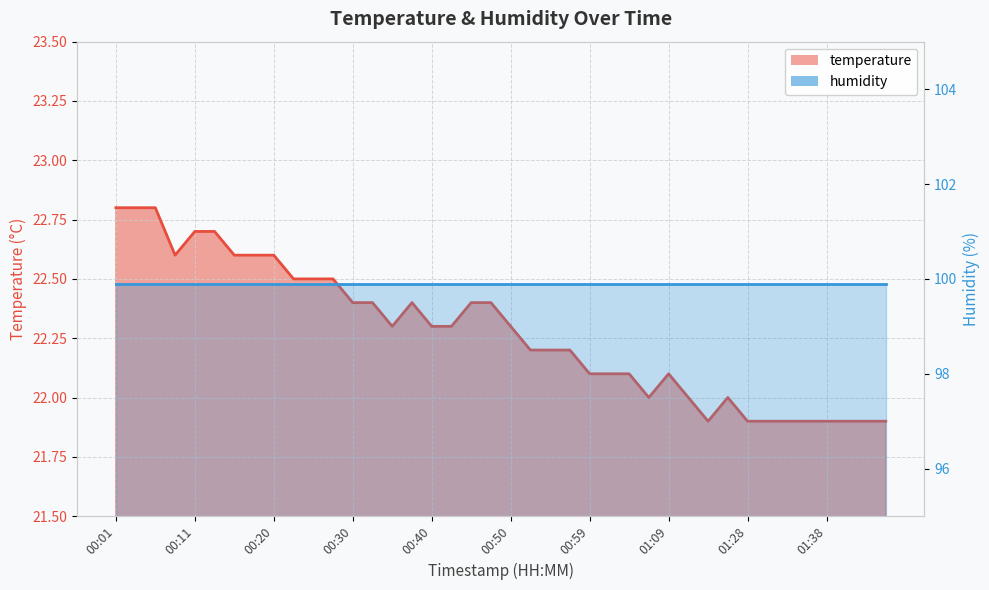

Approximately how many times larger is the value at 01:30 compared to 00:52?

1.0